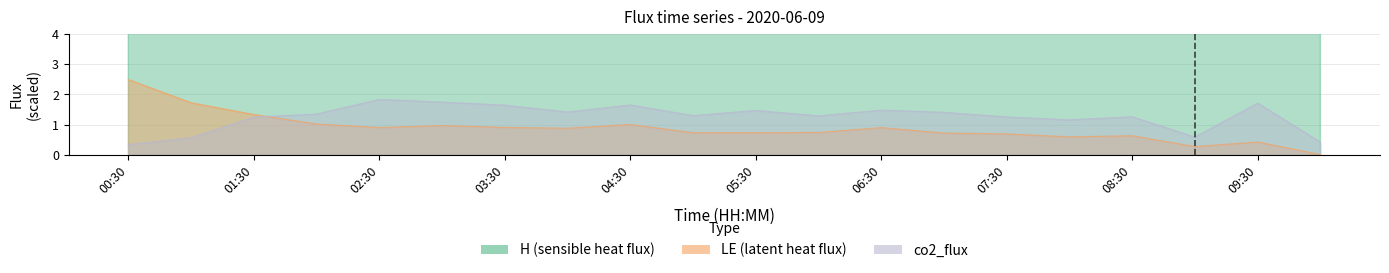

What is the sum of all H values?

577.2